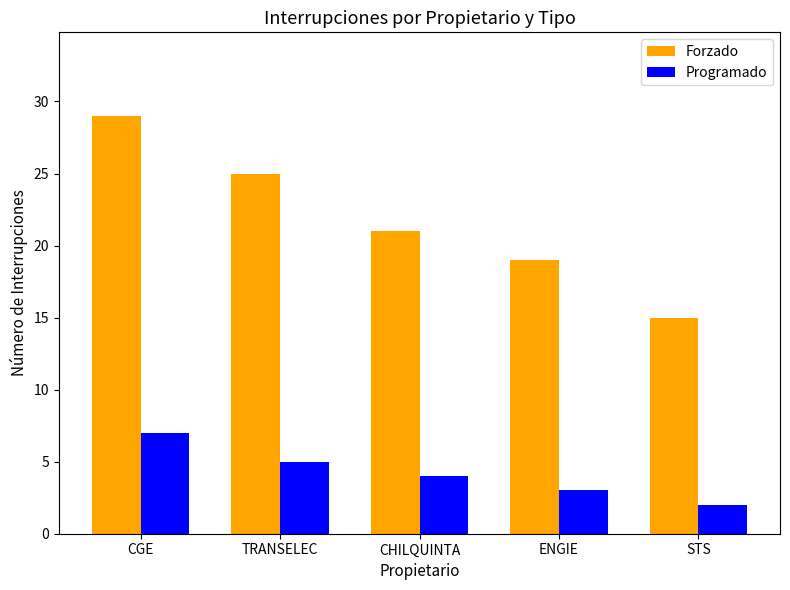

The Programado series shows 3 at CGE. True or false?

False